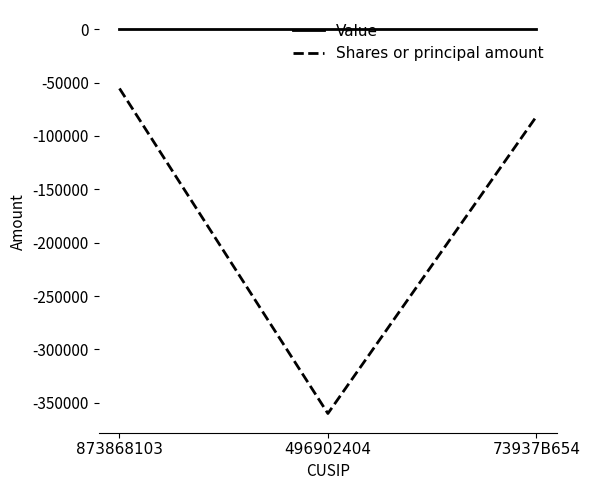

How many categories are shown in the chart?

3